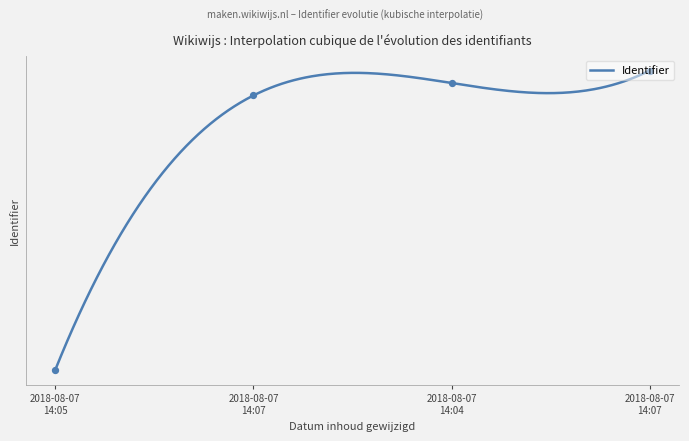

What is the change in value from 2018-08-07 14:05 to 2018-08-07 14:07?

+44